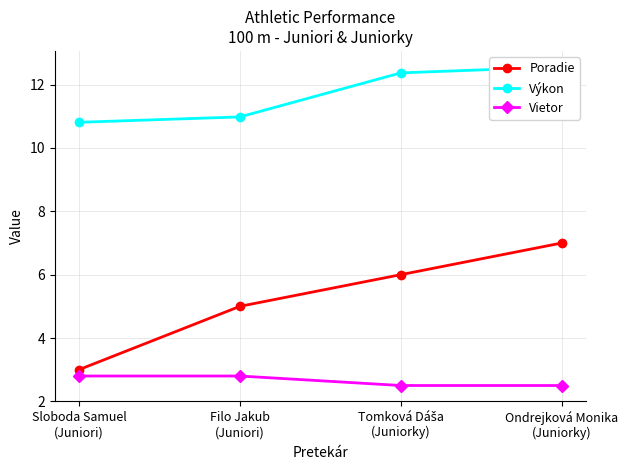

True or false: Poradie has a value of 1.8 at Tomková Dáša
(Juniorky).

False